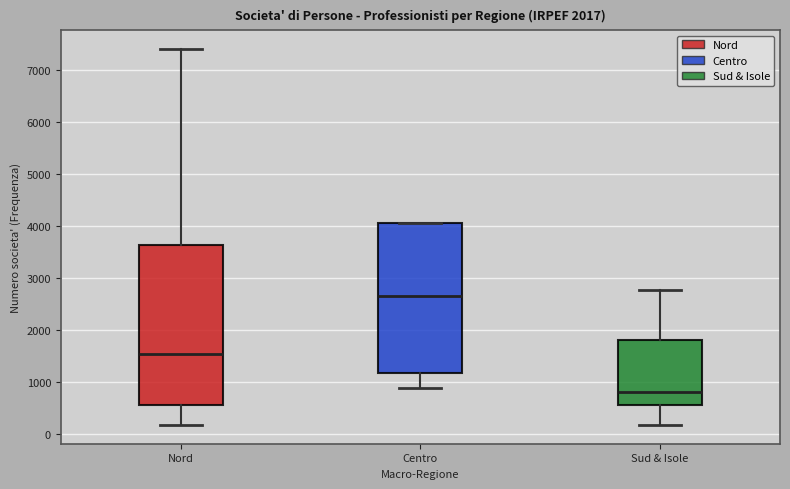

Where does the upper whisker of the box for Nord end on the y-axis? The values are not printed on the chart, so give them approximately, as read against the axis.

7400